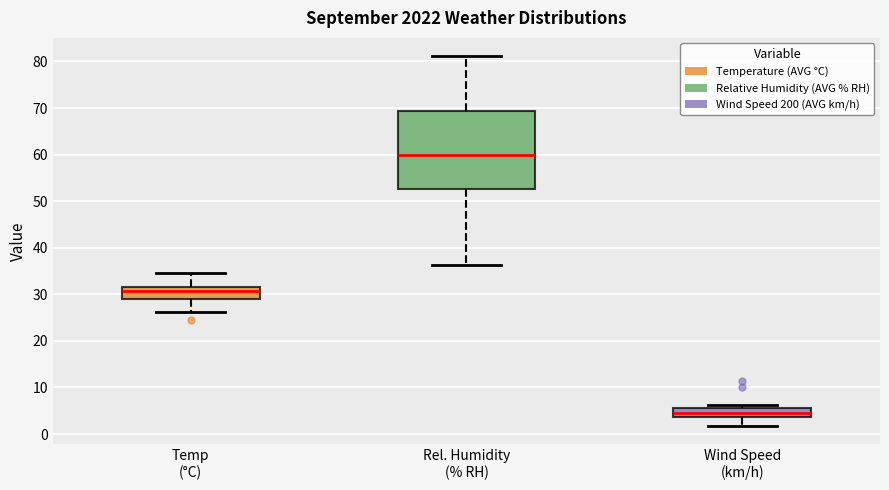

Where is the upper edge of the box for Wind Speed (km/h) on the y-axis? The values are not printed on the chart, so give them approximately, as read against the axis.

6